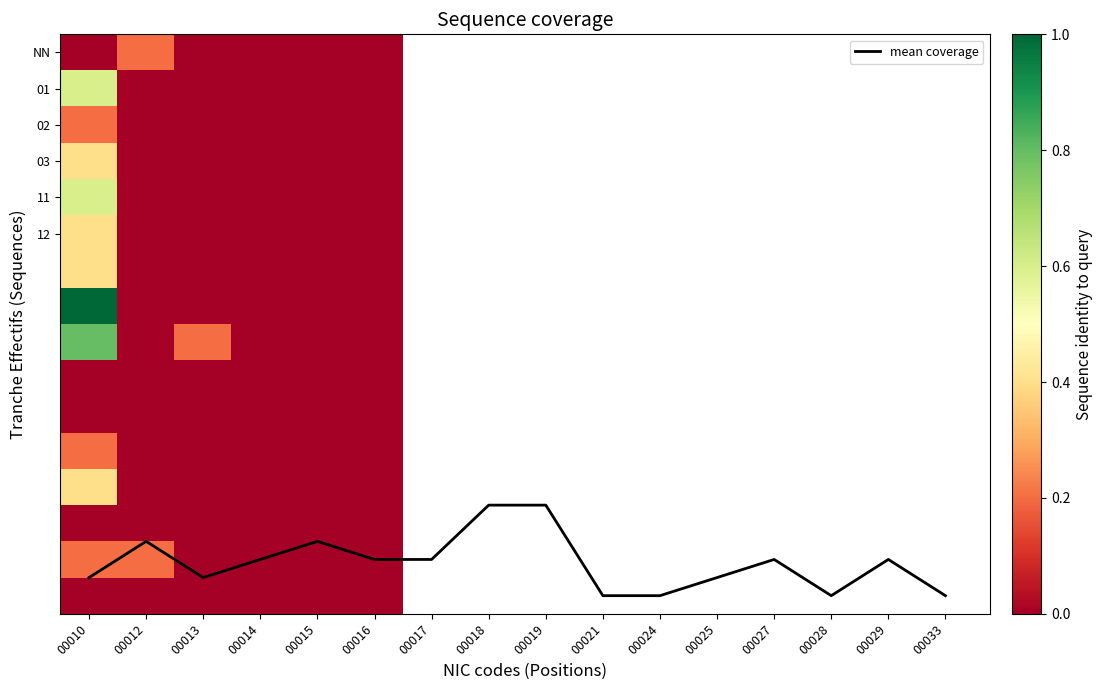

Which category has the highest value in the 00018 series?

00010